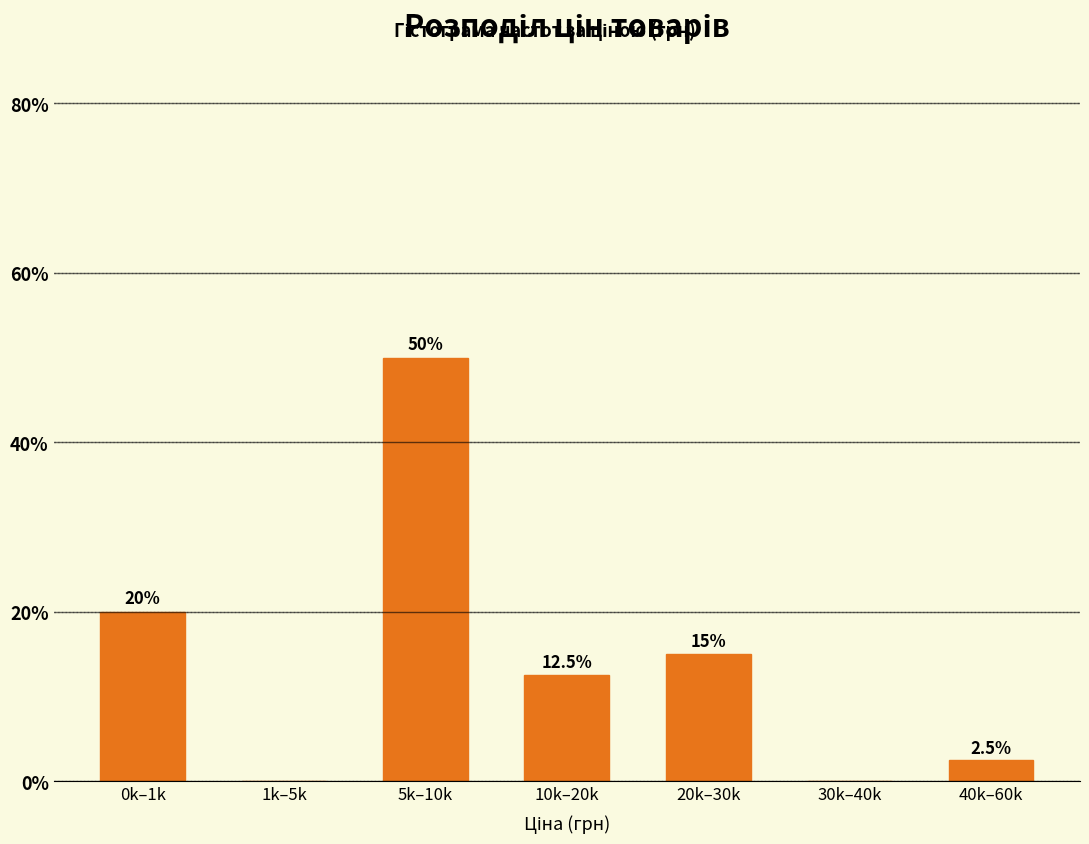

Reading left to right, transcribe all the data shown in this chart.

0k–1k=20.0	1k–5k=0.0	5k–10k=50.0	10k–20k=12.5	20k–30k=15.0	30k–40k=0.0	40k–60k=2.5